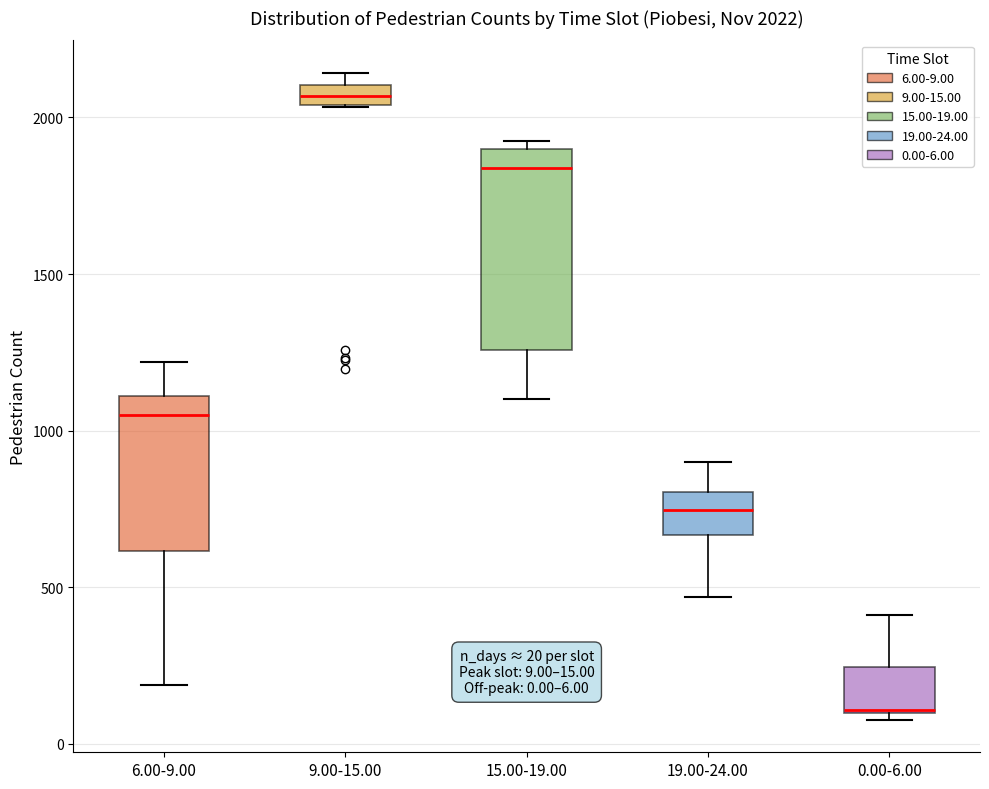

Comparing the boxes themselves (not the whiskers), which one is the tallest?

15.00-19.00